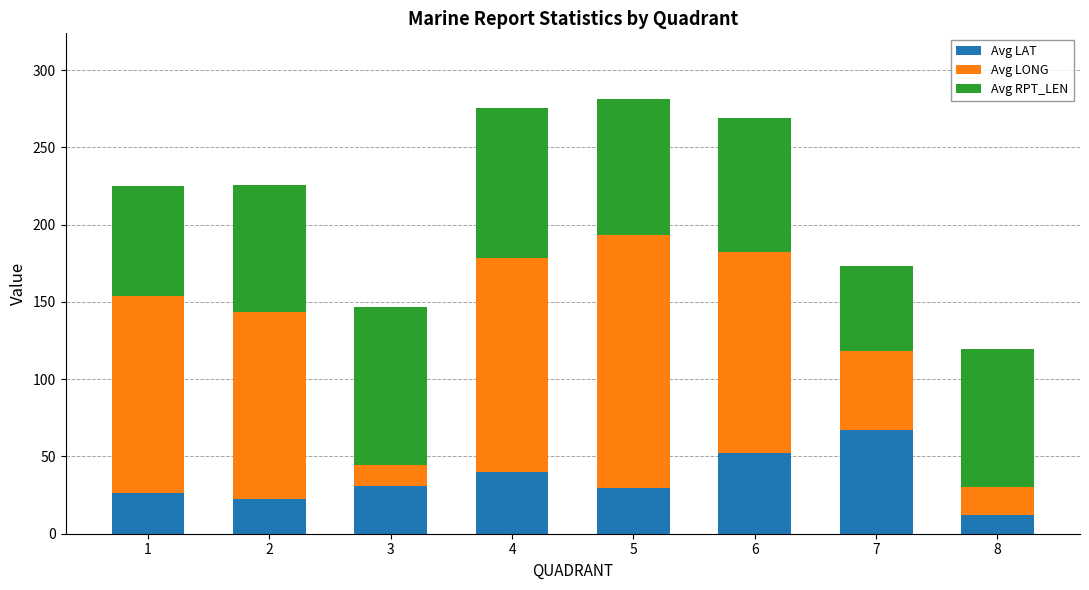

What is the average value of the Avg LAT series?

35.1